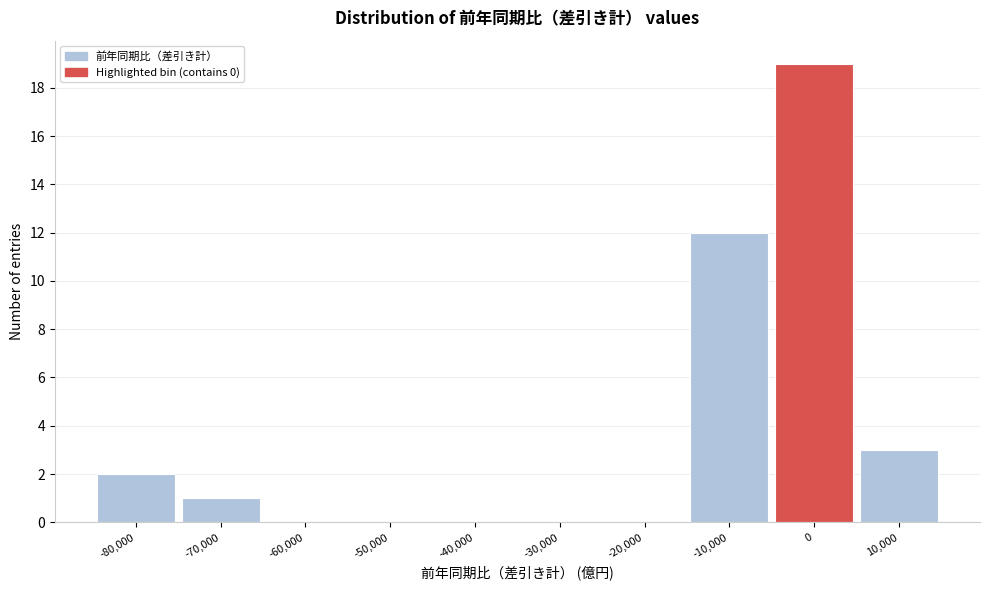

Reading left to right, extract all data points from this chart.

-80,000=2	-70,000=1	-60,000=0	-50,000=0	-40,000=0	-30,000=0	-20,000=0	-10,000=12	0=19	10,000=3